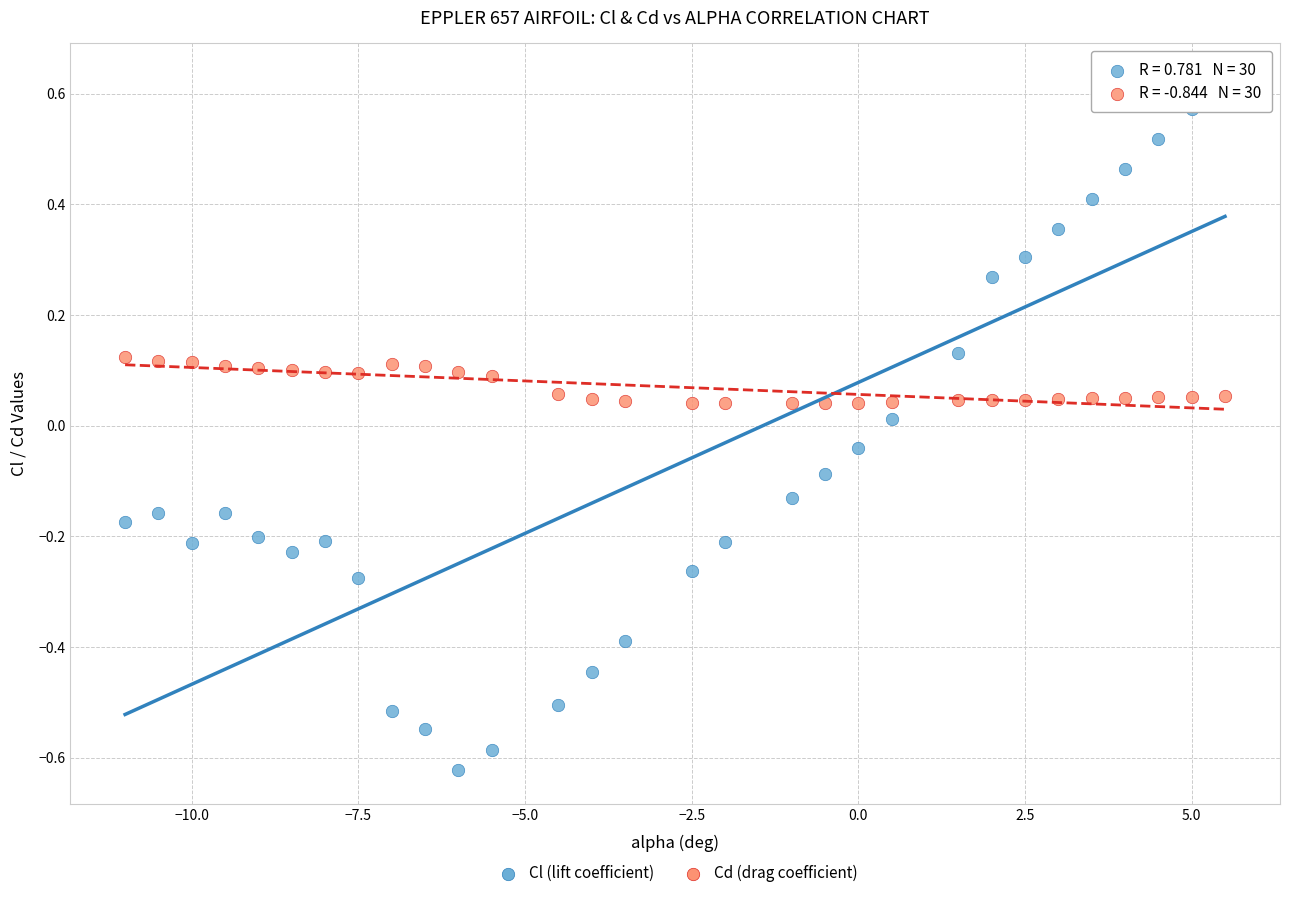

Across all data points, what is the range of Y values (max minus min)?

1.3